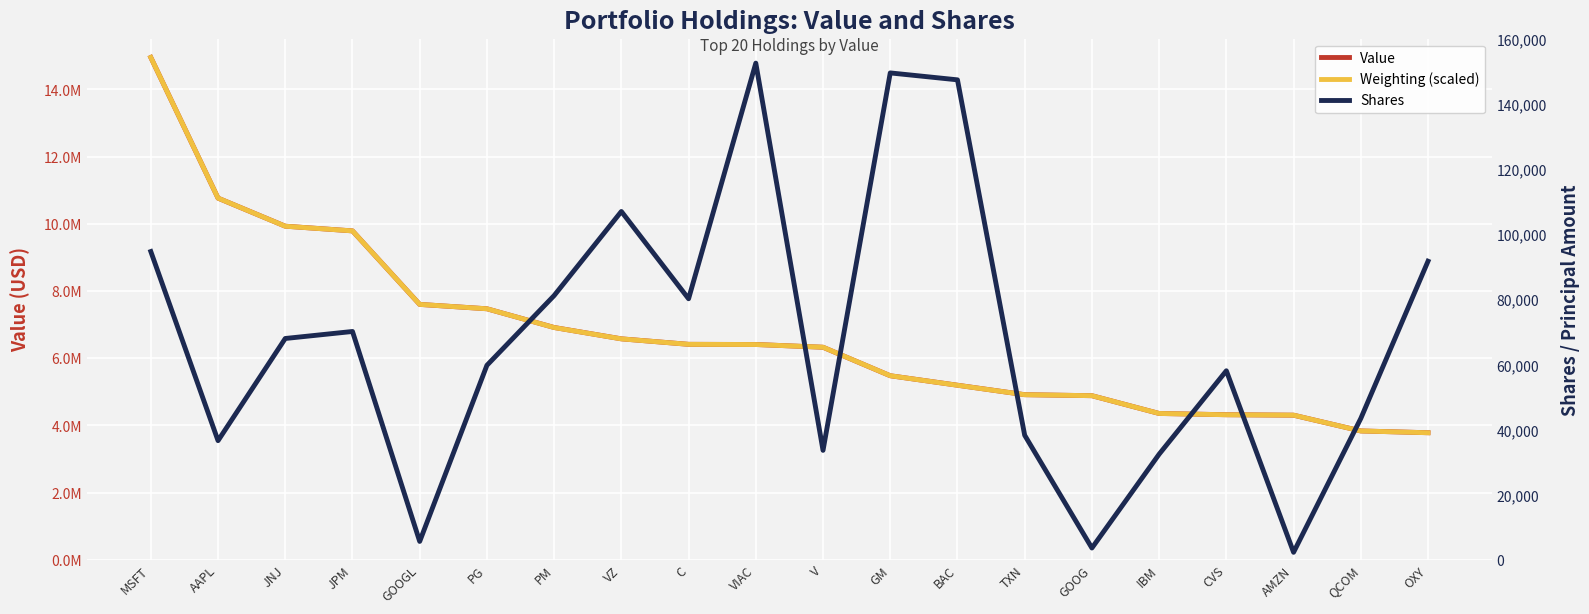

True or false: Value has a value of 4887000.0 at GOOG.

True